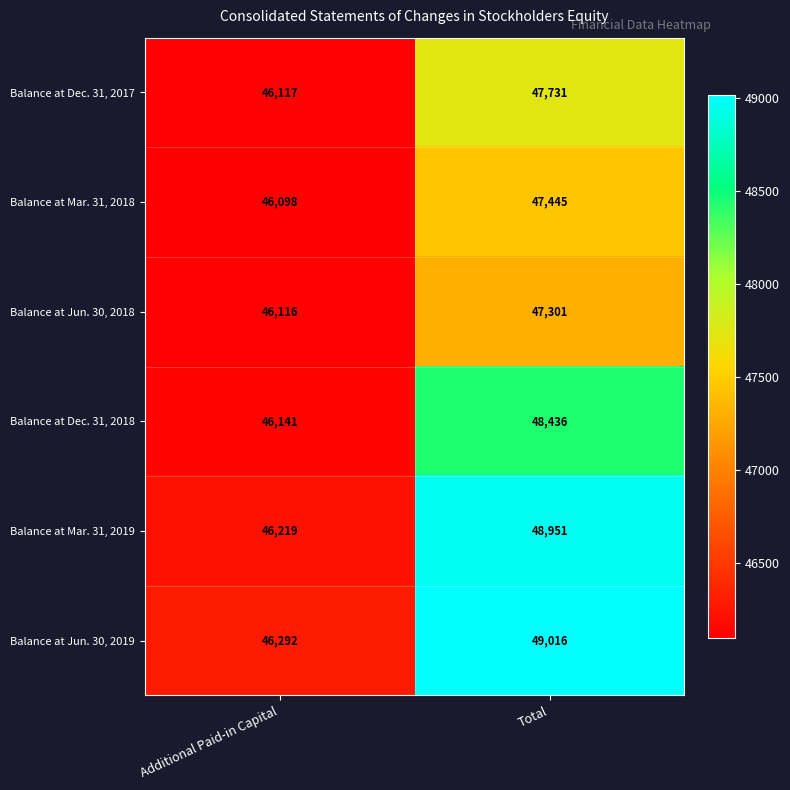

Which category has the highest value across all series?

Total